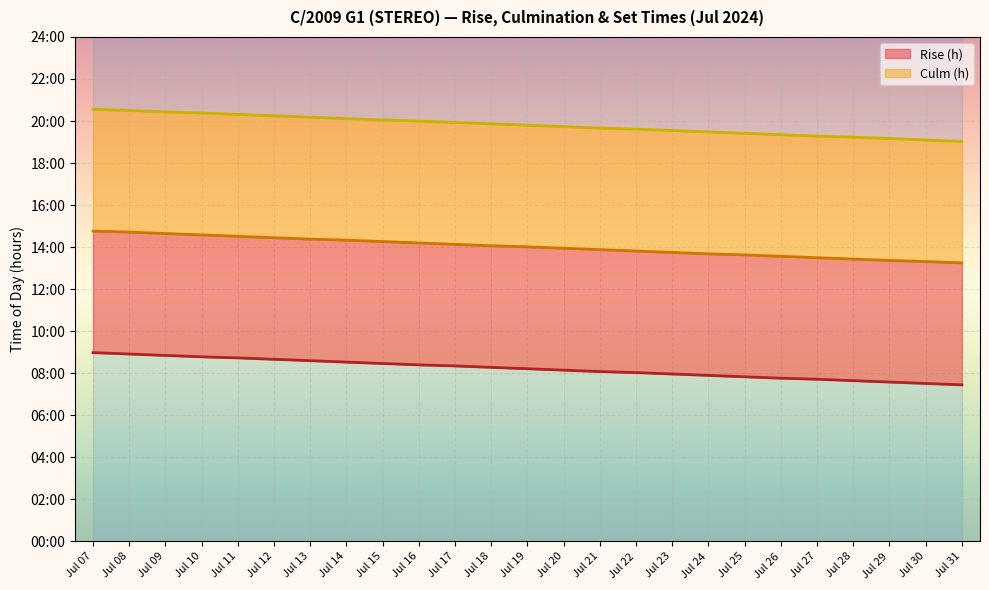

What is the smallest value displayed?

7.5